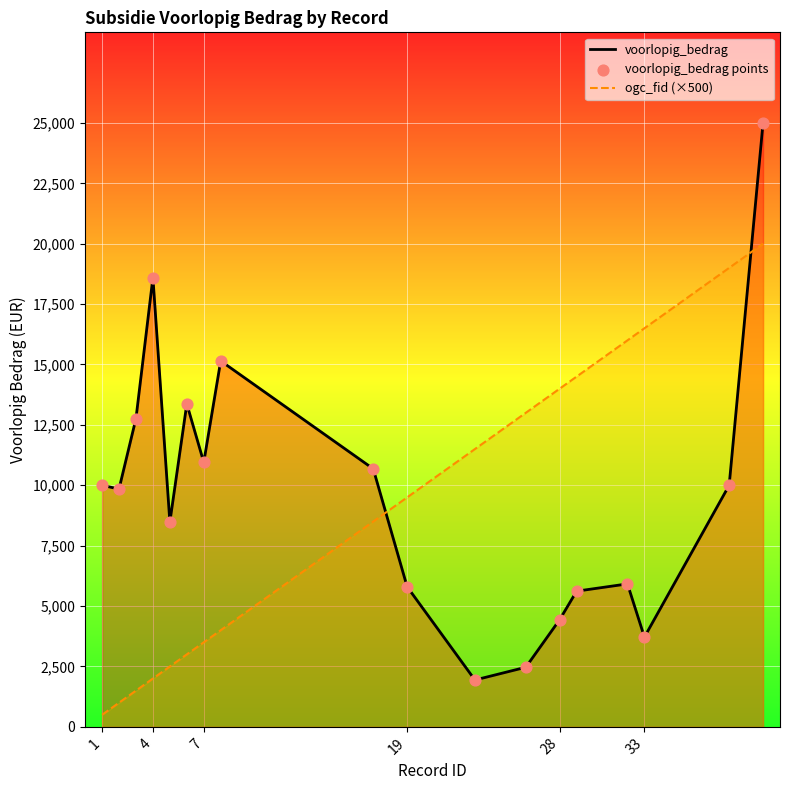

What is the total value across all series at 4?

20598